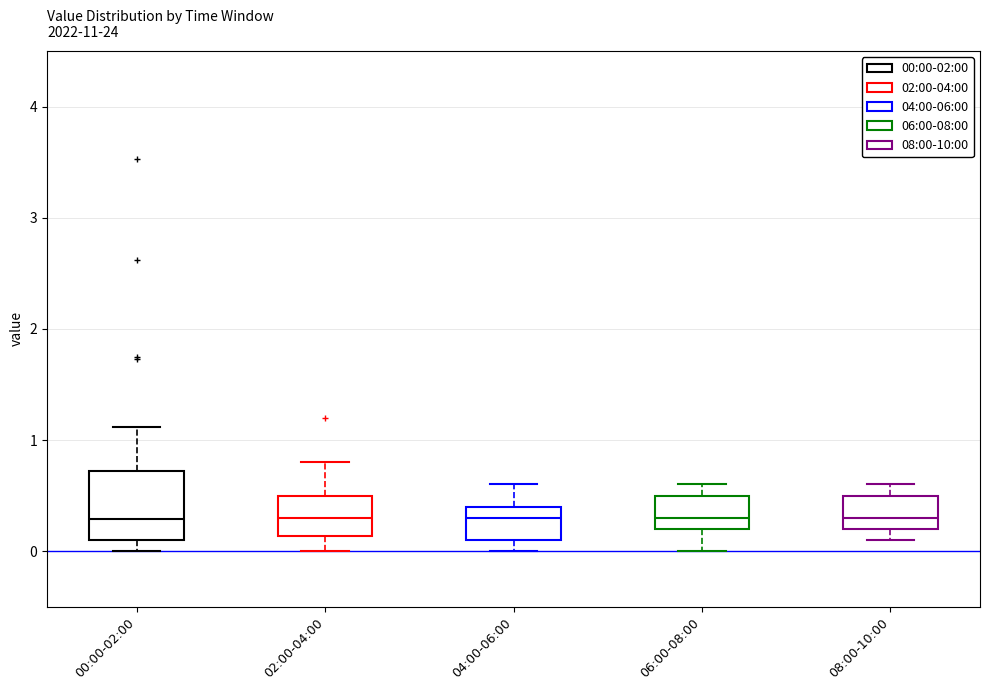

Where is the upper edge of the box for 06:00-08:00 on the y-axis? The values are not printed on the chart, so give them approximately, as read against the axis.

0.5